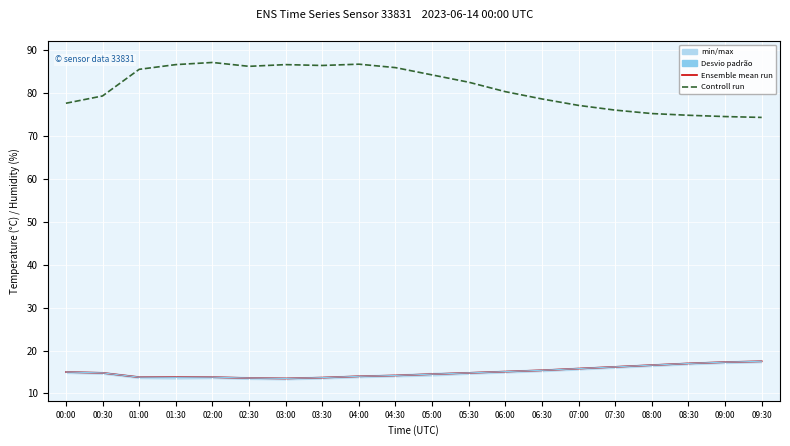

True or false: Controll run and Ensemble mean run cross at least once.

False